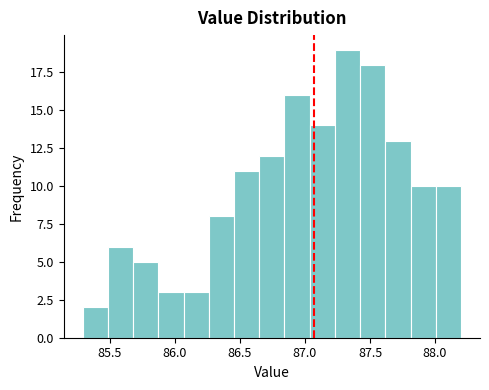

Read against the x-axis, roughly where is the centre of the tallest bar?

87.35